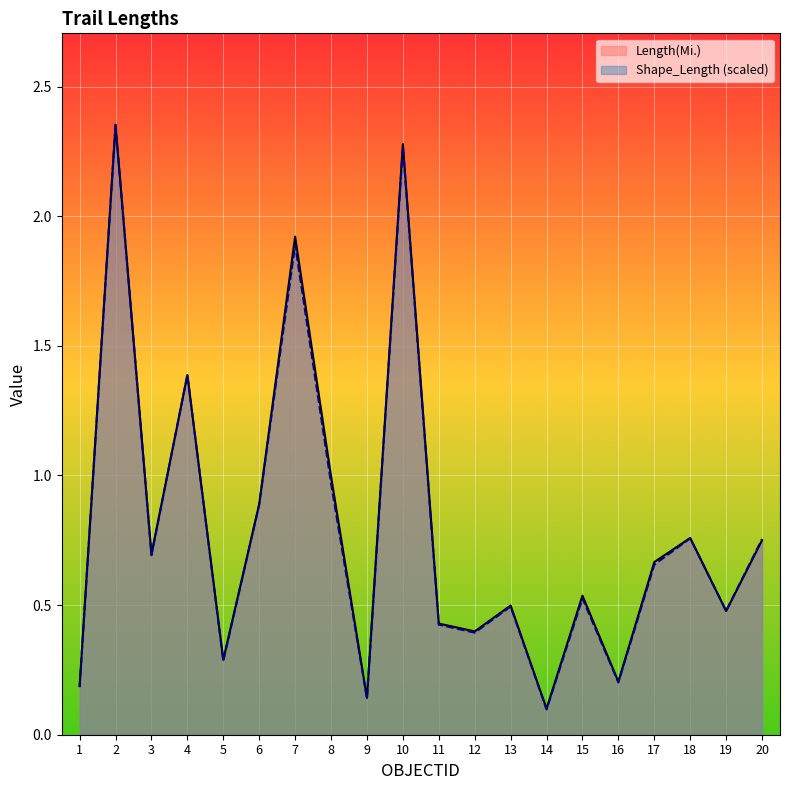

Which series has the largest range (max minus min)?

Shape_Length (scaled)